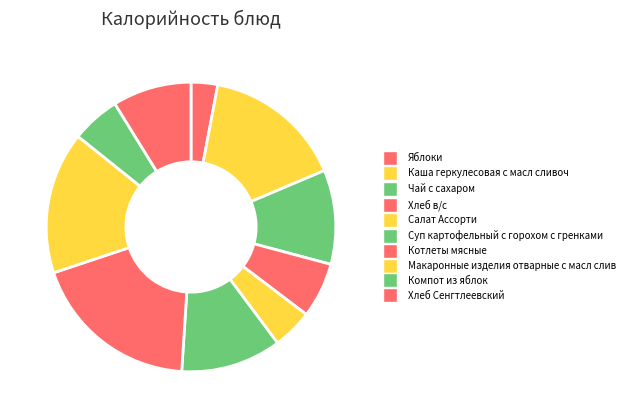

Count the number of slices in the pie.

10